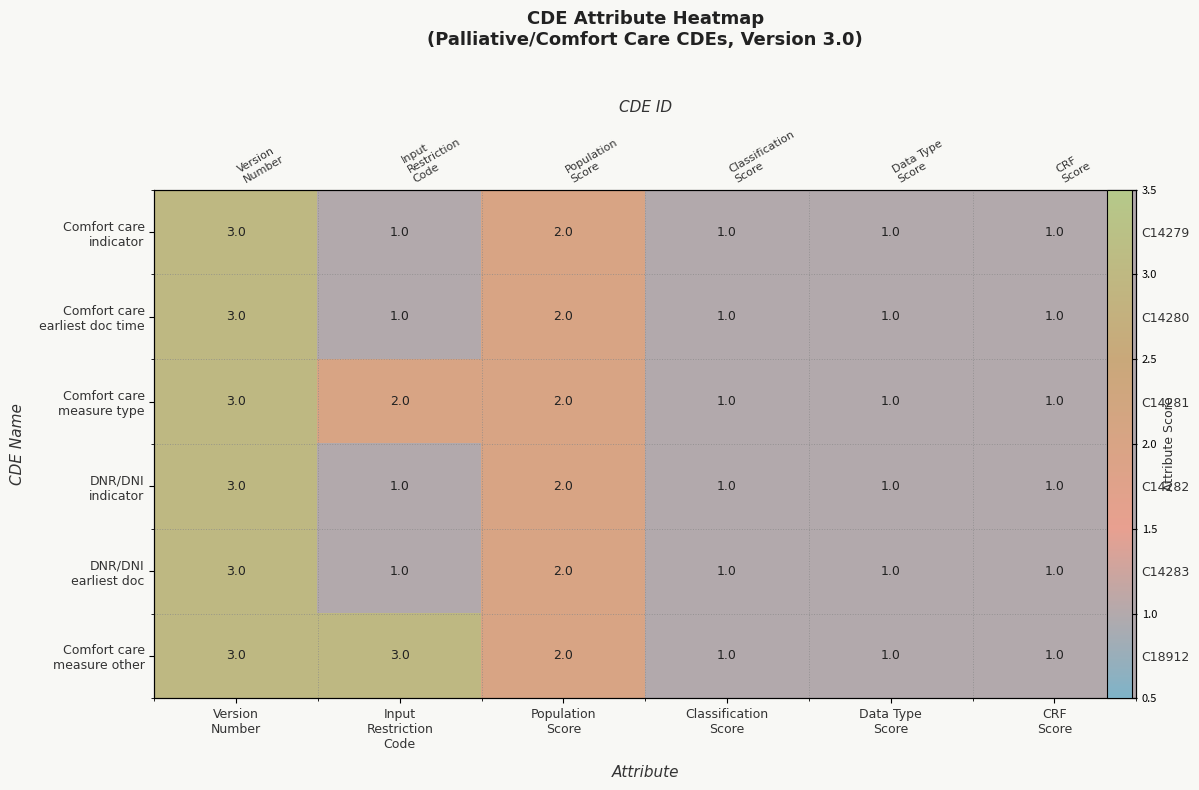

Is the value of Comfort care indicator at Input Restriction Code greater than the value of DNR/DNI indicator at Population Score?

No